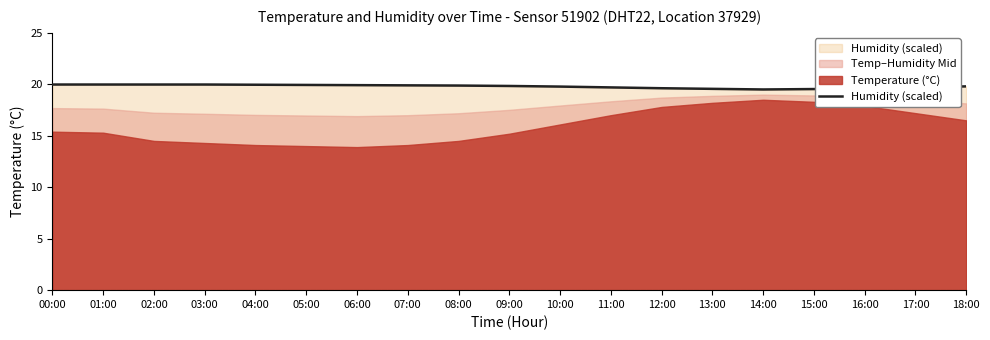

Reading left to right, list all the values displayed in this chart.

20.0	20.0	20.0	20.0	20.0	19.9	19.9	19.9	19.9	19.8	19.8	19.7	19.6	19.6	19.5	19.5	19.6	19.7	19.8